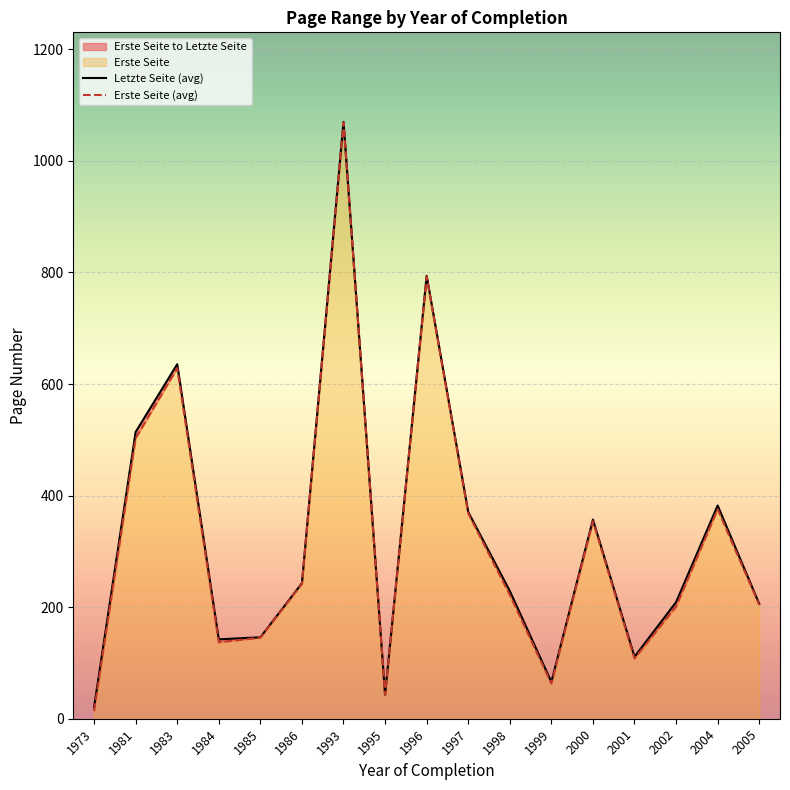

Which series has the largest total across all categories?

Letzte Seite (avg)